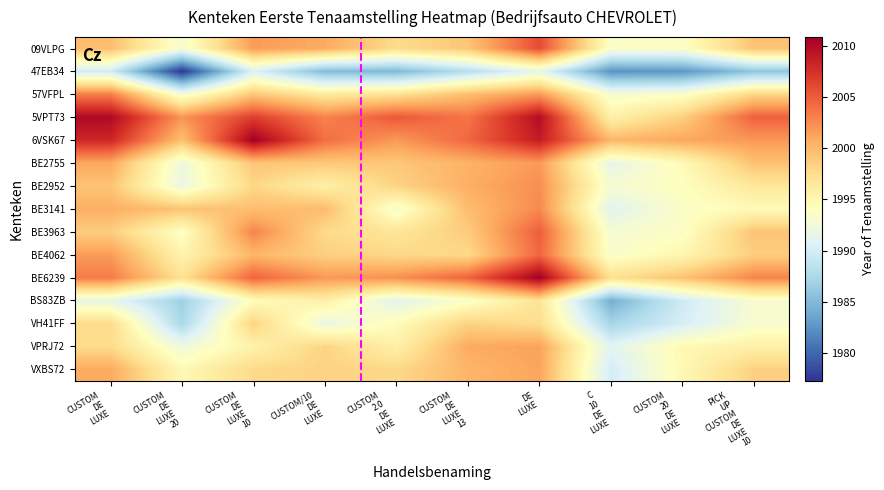

How many data points does each series have?

10